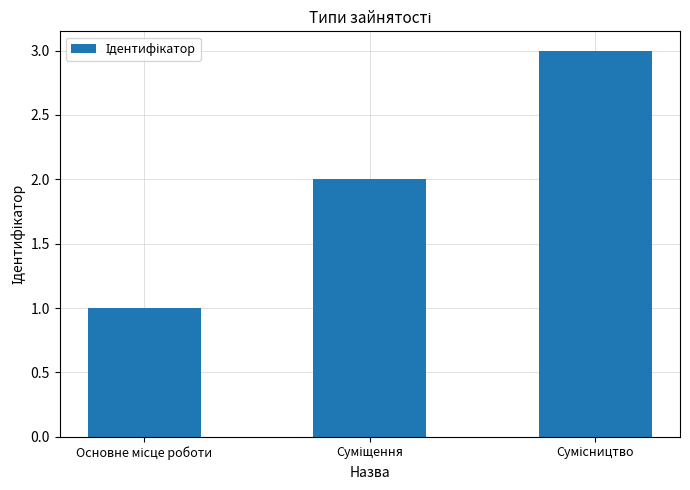

What is the greatest value displayed?

3